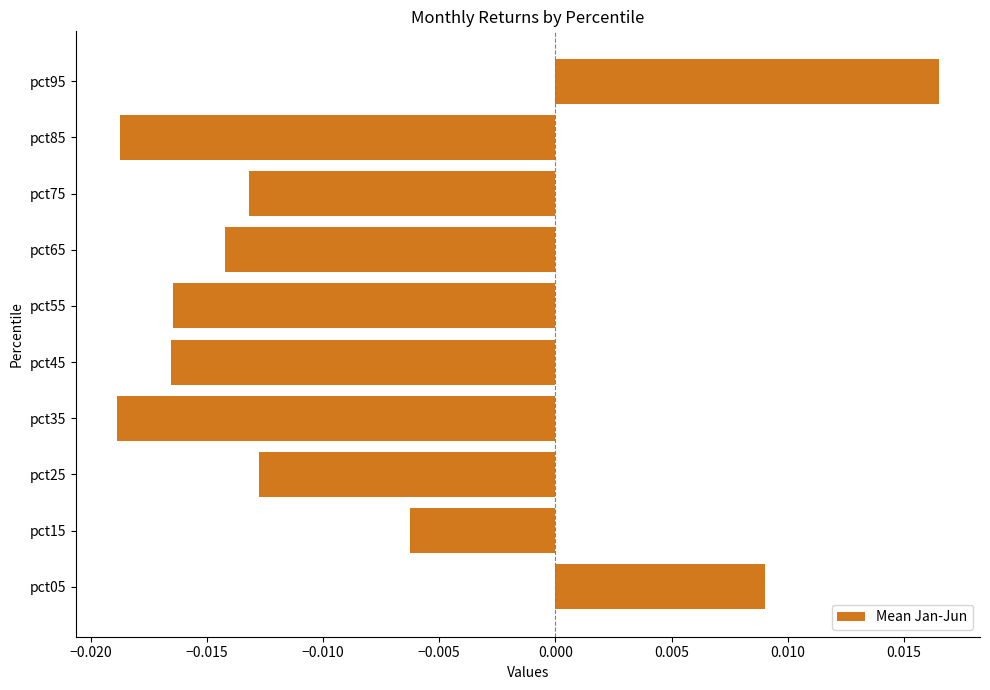

Where is the data nearest to the value 0?

pct15